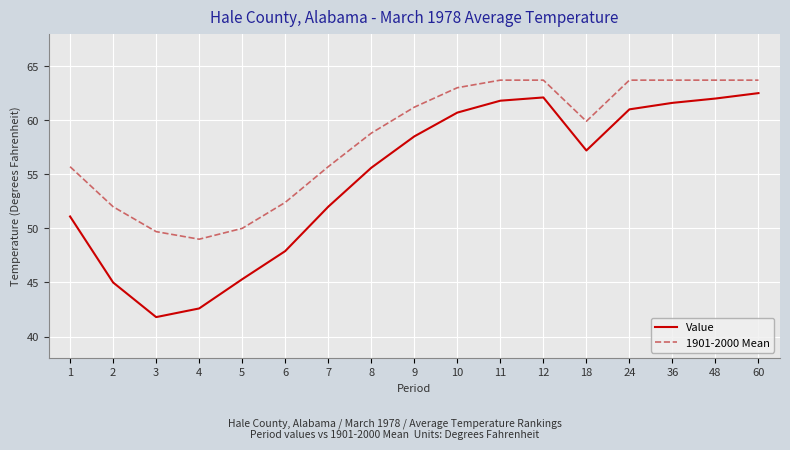

What is the highest value of the 1901-2000 Mean series?

63.7